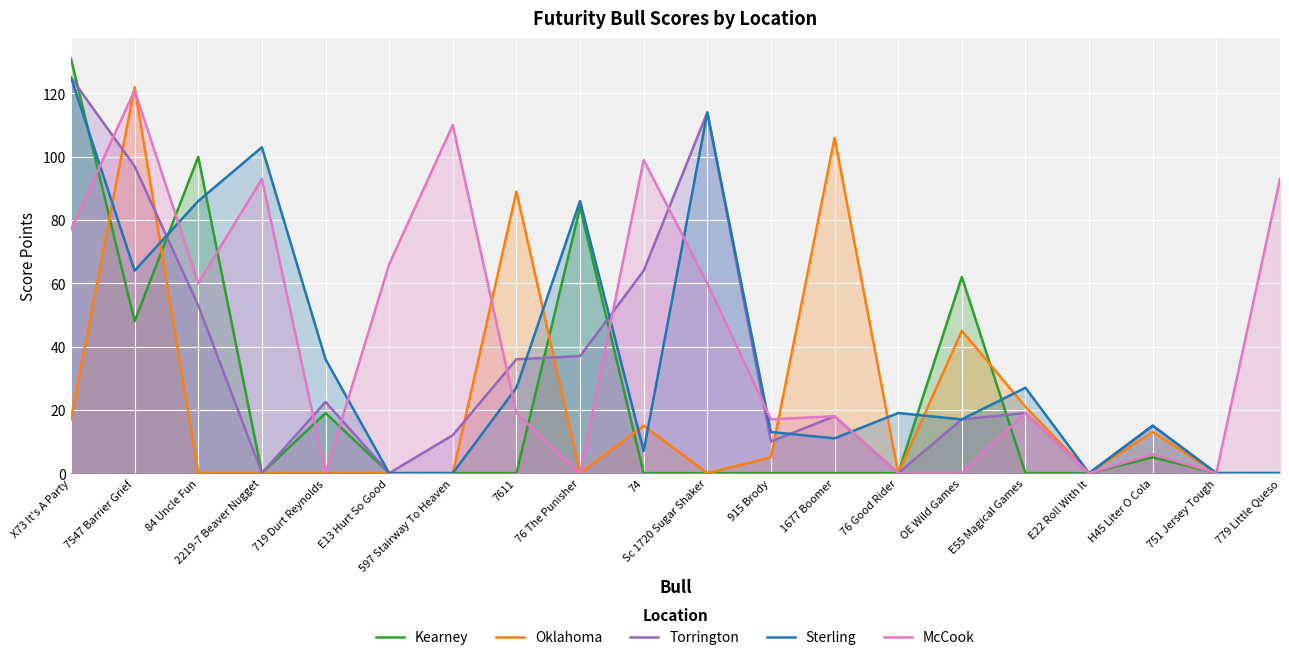

True or false: Torrington has more than 1 points higher than both neighbors.

True